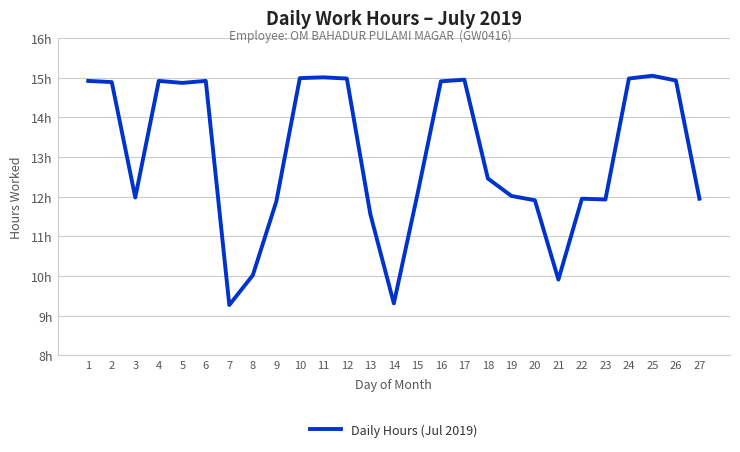

How many interior local valleys (lower than both neighbors) does the data have?

6